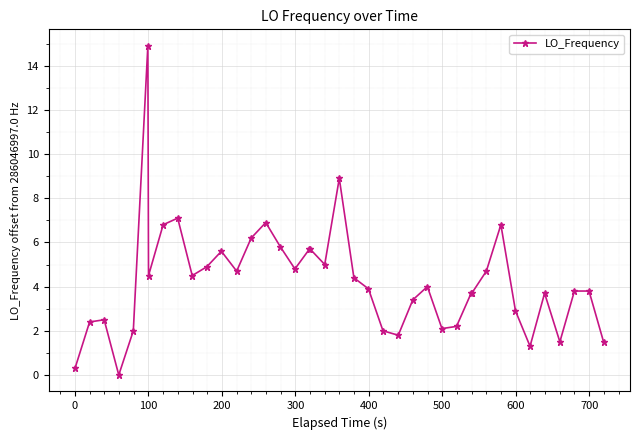

What is the value of the 22nd point from the left?

4.4